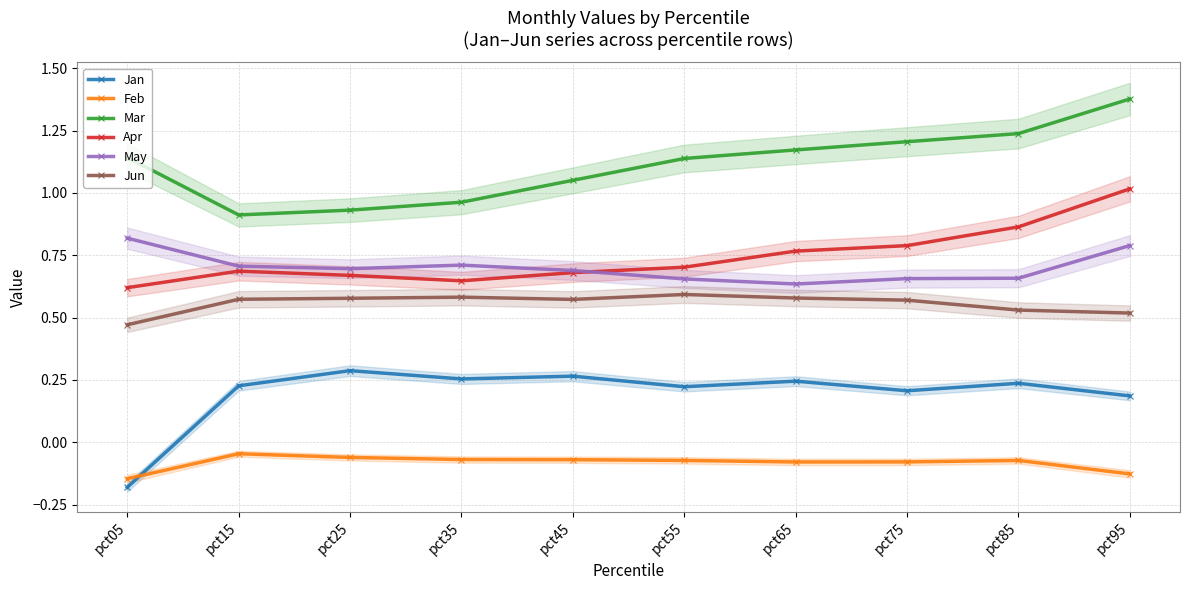

At which category does Feb reach its first local valley?

pct65